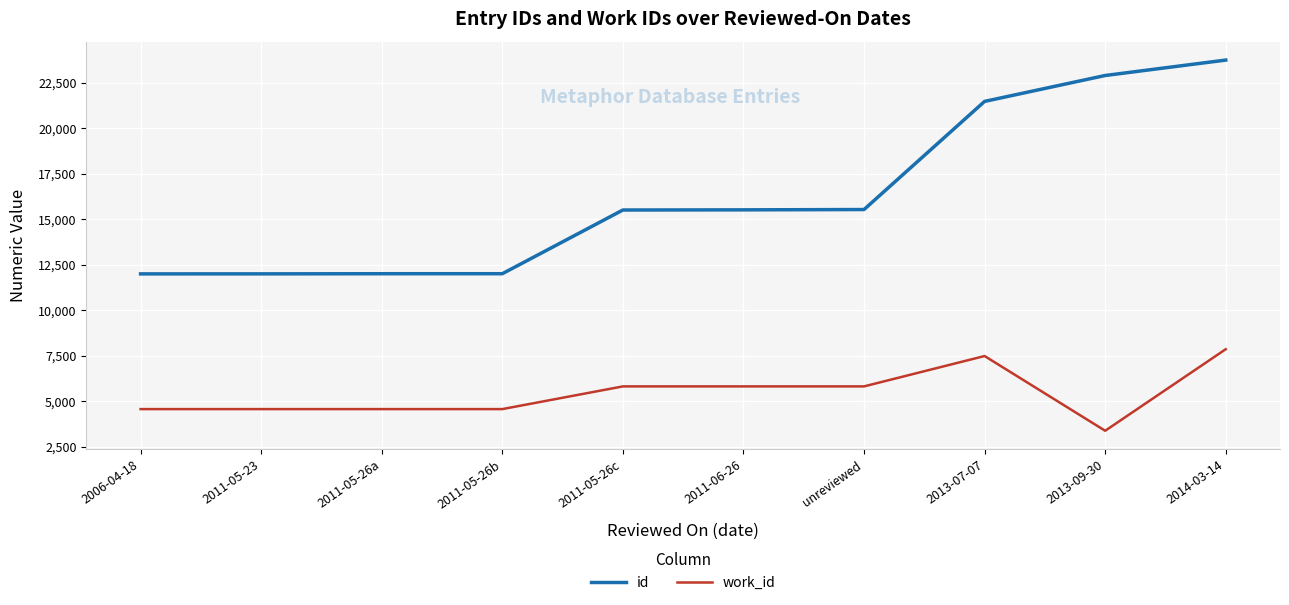

Which series has the largest total across all categories?

id